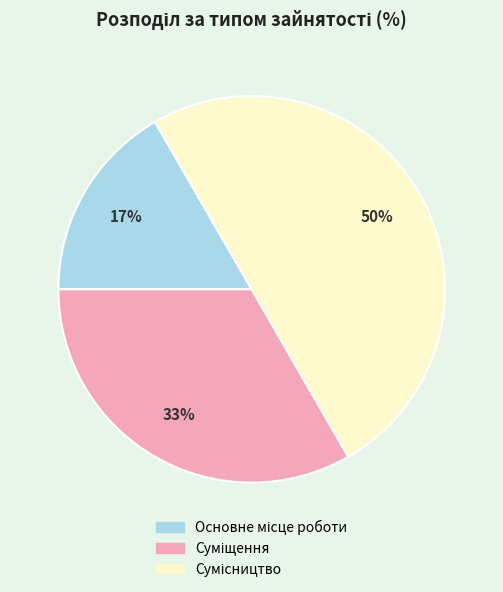

To the nearest percent, what is the average slice percentage?

33%